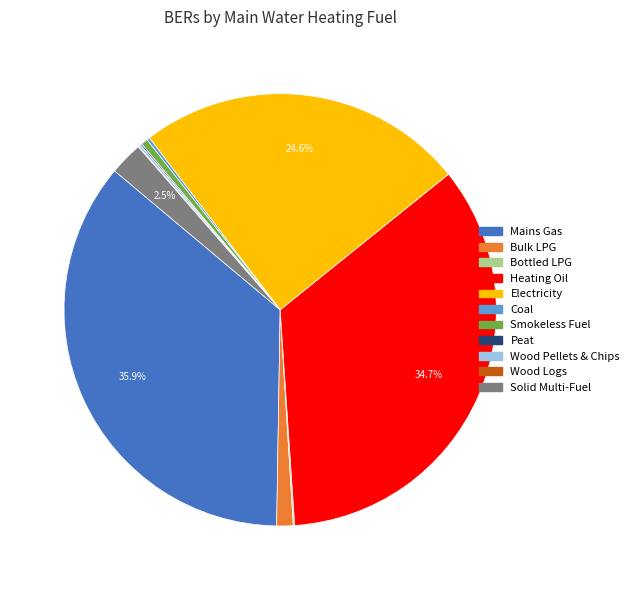

Is there any slice that represents more than half of the pie?

No